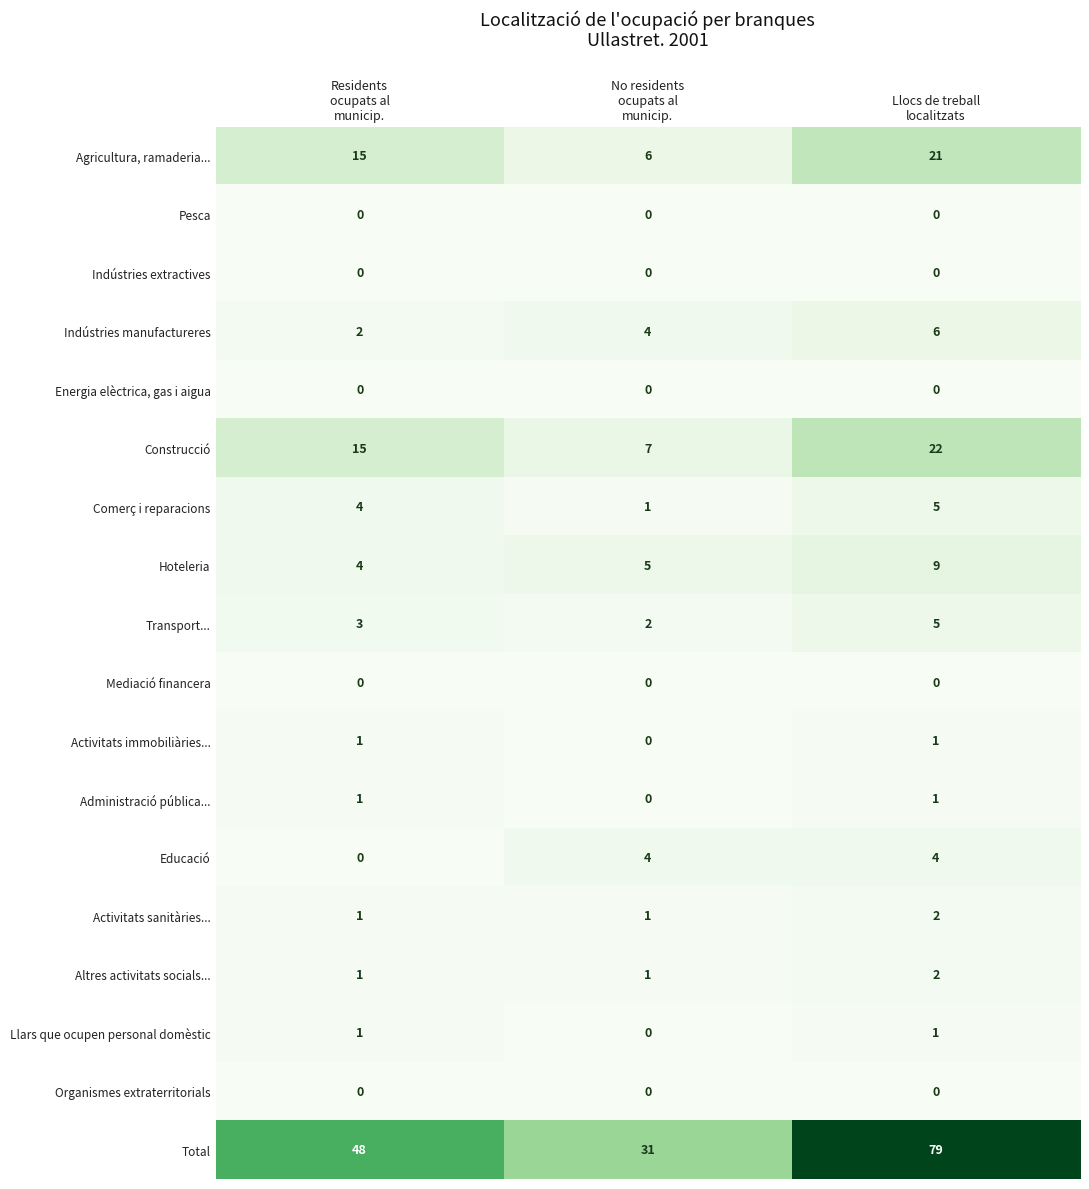

What is the average value of the Indústries manufactureres series?

4